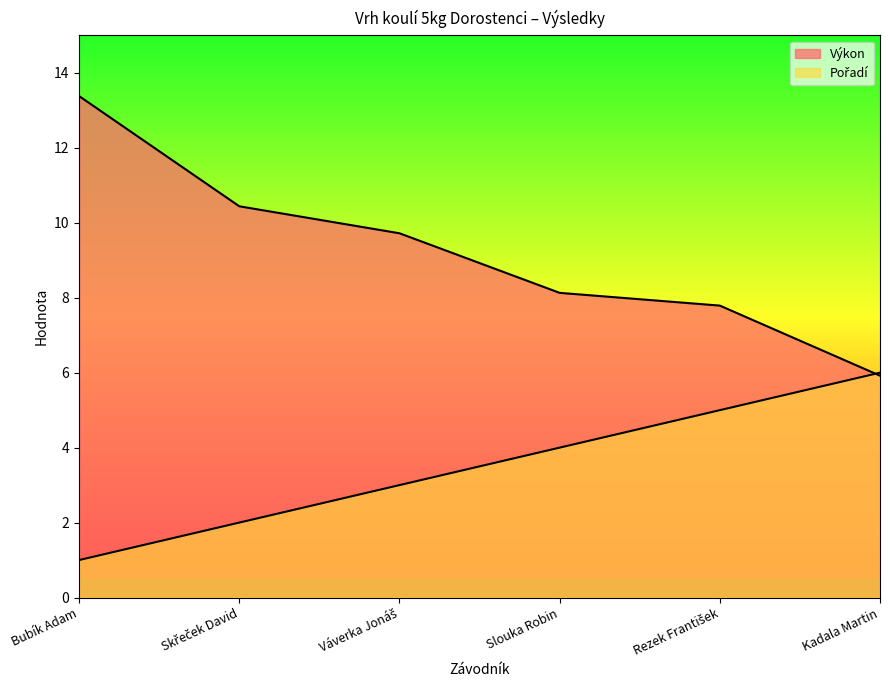

Reading left to right, what are all the values shown in this chart?

Pořadí: Bubík Adam=1.0	Skřeček David=2.0	Váverka Jonáš=3.0	Slouka Robin=4.0	Rezek František=5.0	Kadala Martin=6.0
Výkon: Bubík Adam=13.4	Skřeček David=10.4	Váverka Jonáš=9.7	Slouka Robin=8.1	Rezek František=7.8	Kadala Martin=5.9